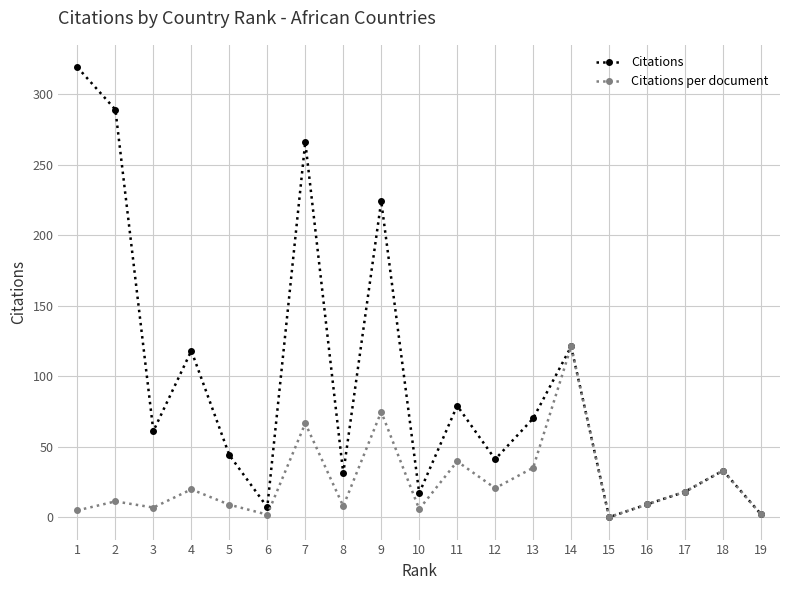

How many data points does each series have?

19